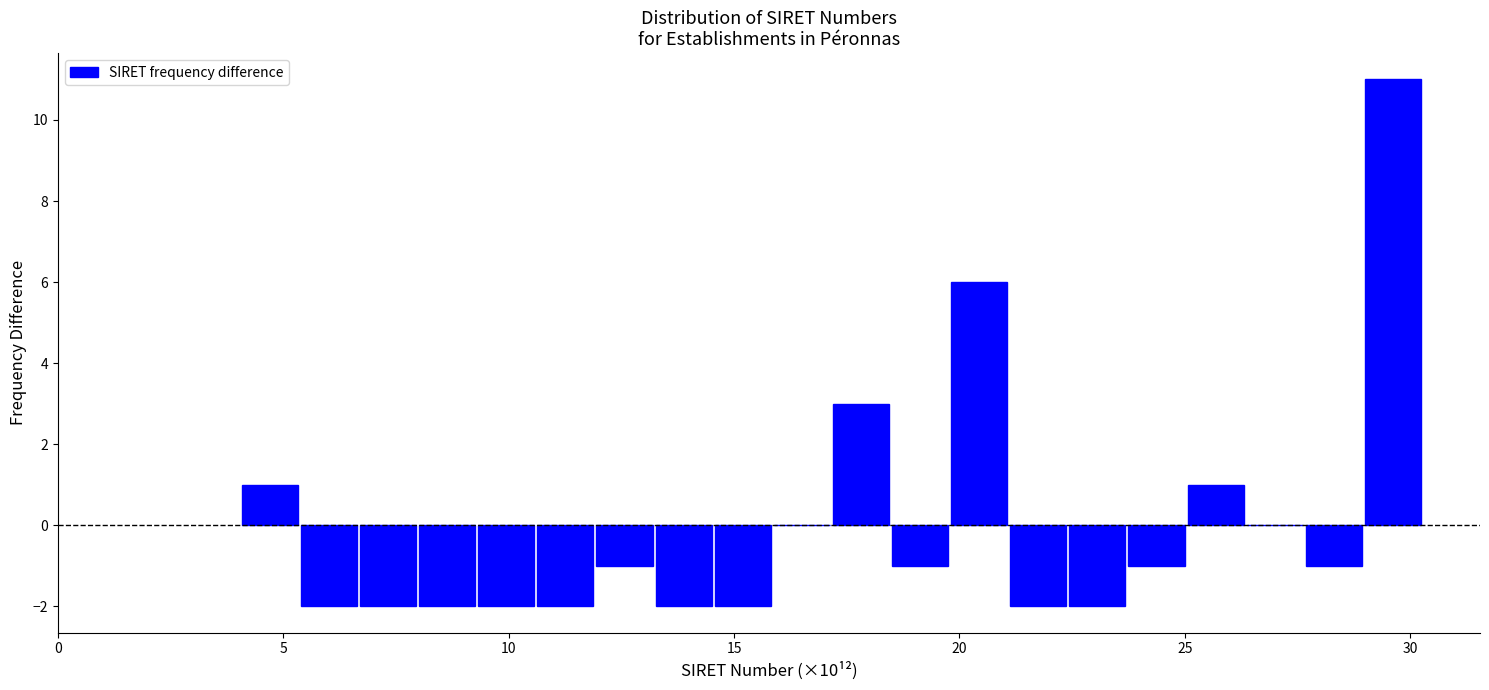

Read against the x-axis, roughly where is the centre of the tallest bar?

29.5